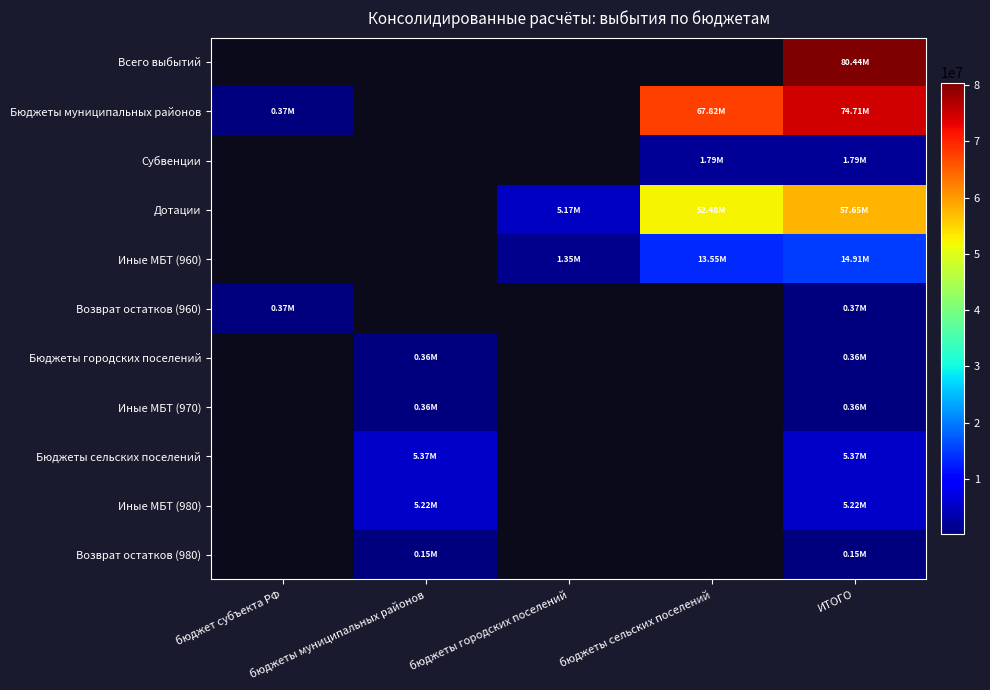

At which category does the chart reach its minimum across all series?

бюджеты муниципальных районов